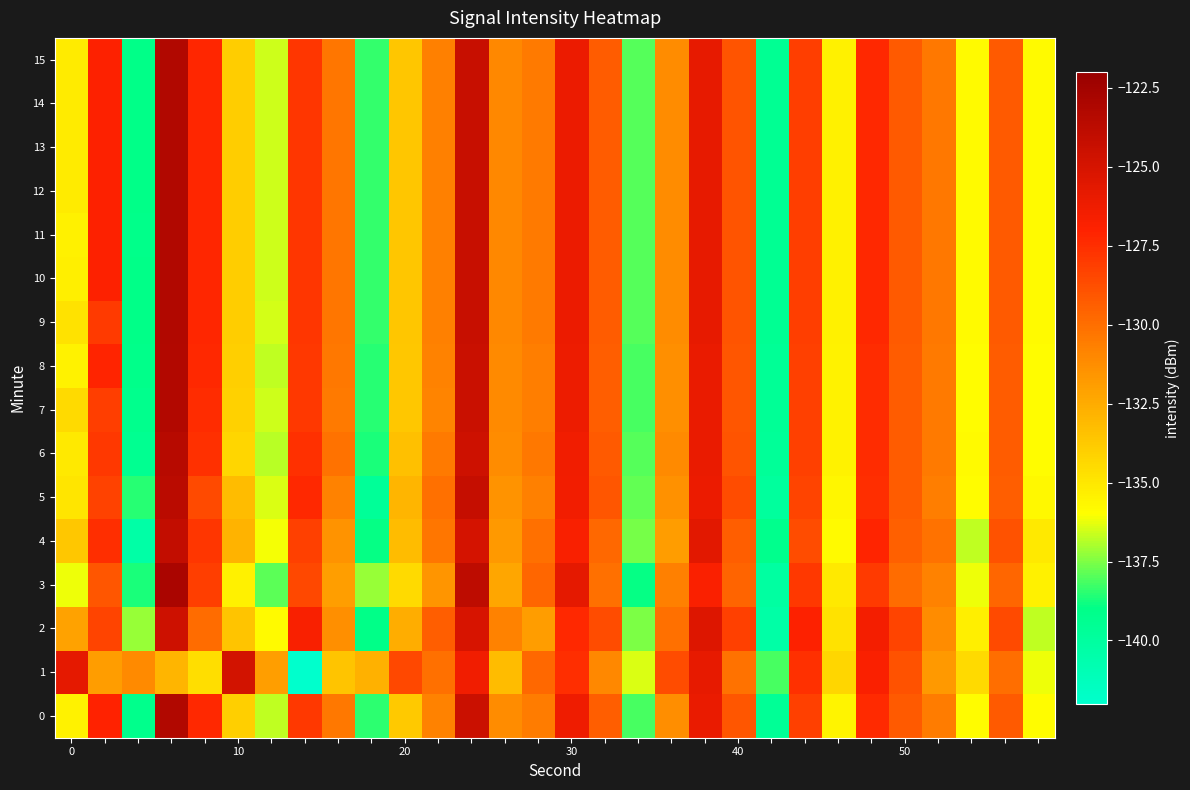

Rank the series by their maximum value, from lowest to highest.

row_1, row_2, row_4, row_5, row_6, row_7, row_8, row_0, row_9, row_10, row_11, row_12, row_13, row_14, row_15, row_3